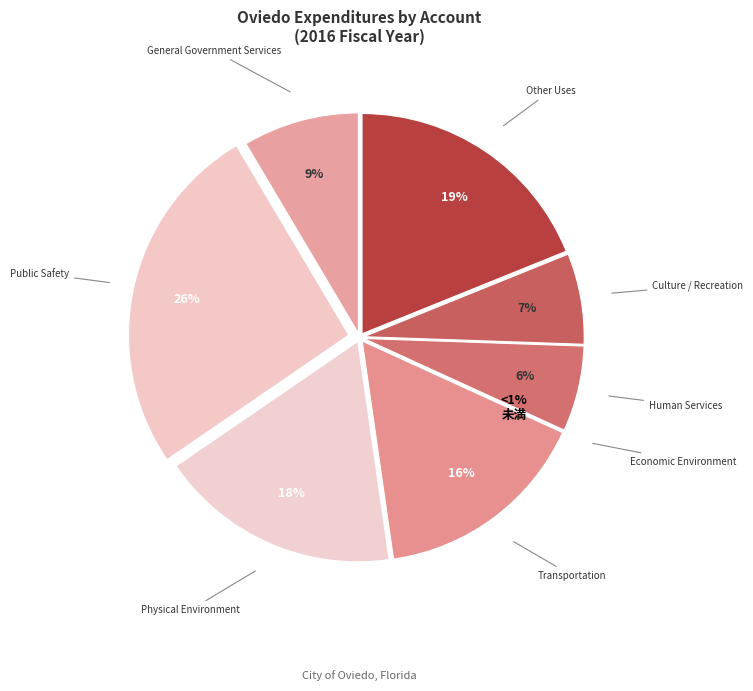

To the nearest percent, what is the average slice percentage?

12%